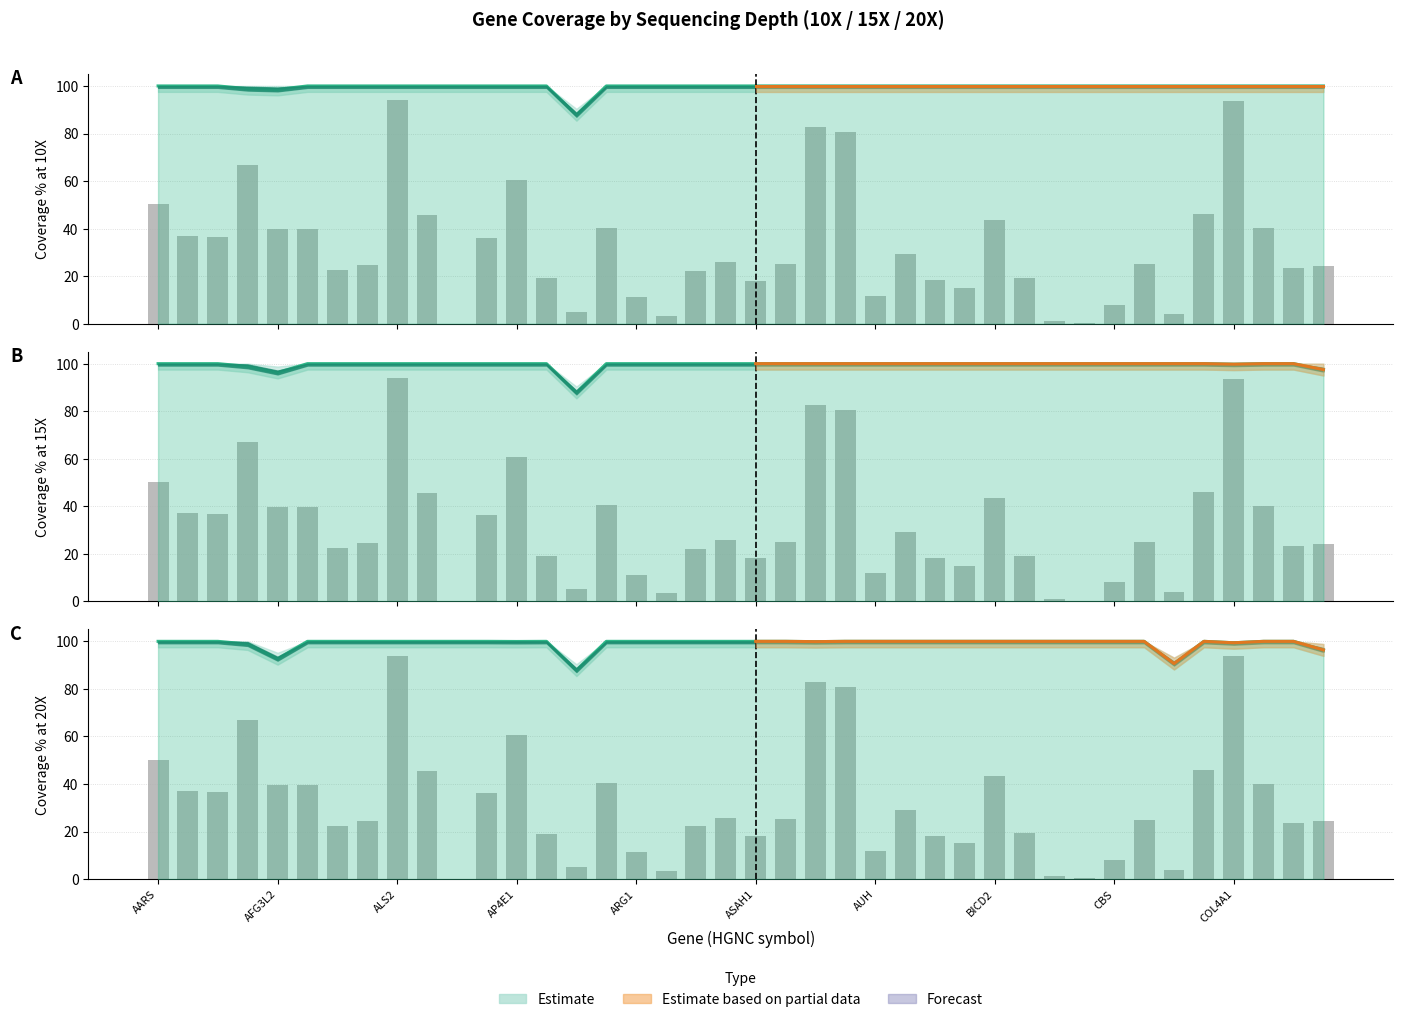

Which has a higher value, AUH or C12orf65?

AUH